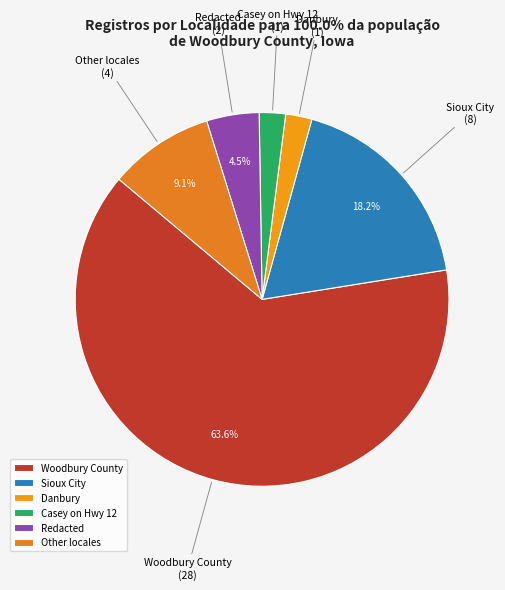

Between Redacted and Danbury, which is larger?

Redacted